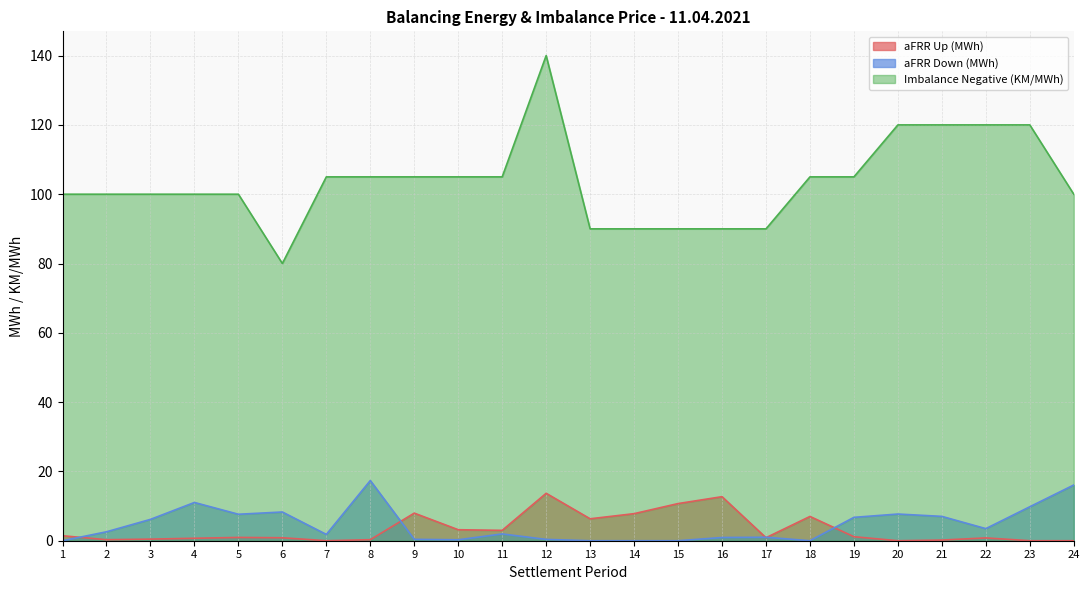

Where does the Imbalance Negative (KM/MWh) series first go above 105?

12